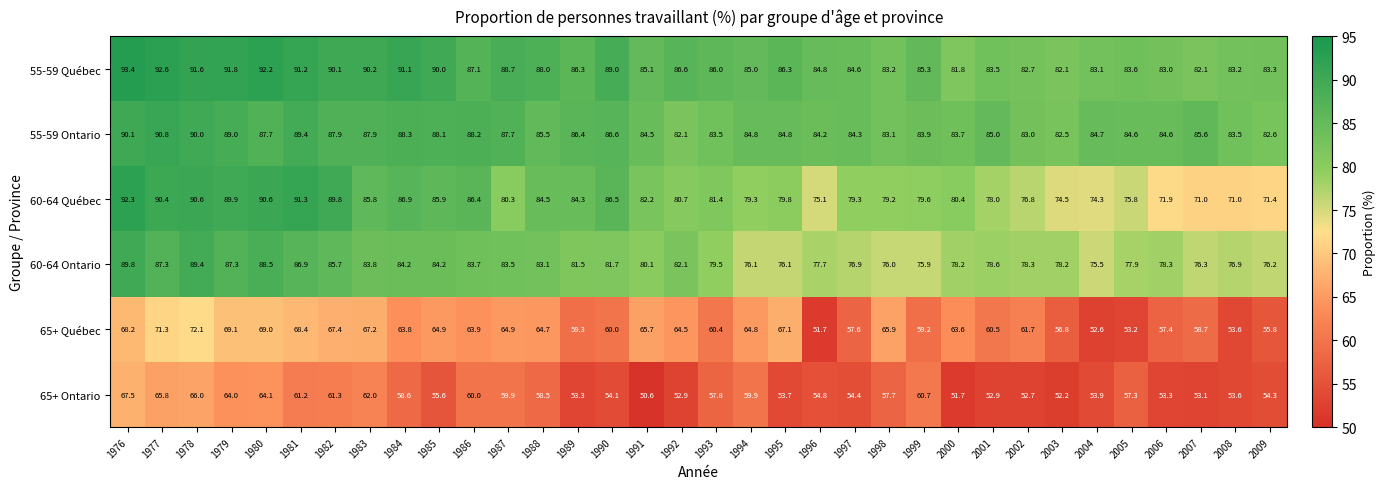

What is the sum of the 65+ Québec values at 1977 and 1998?

137.2